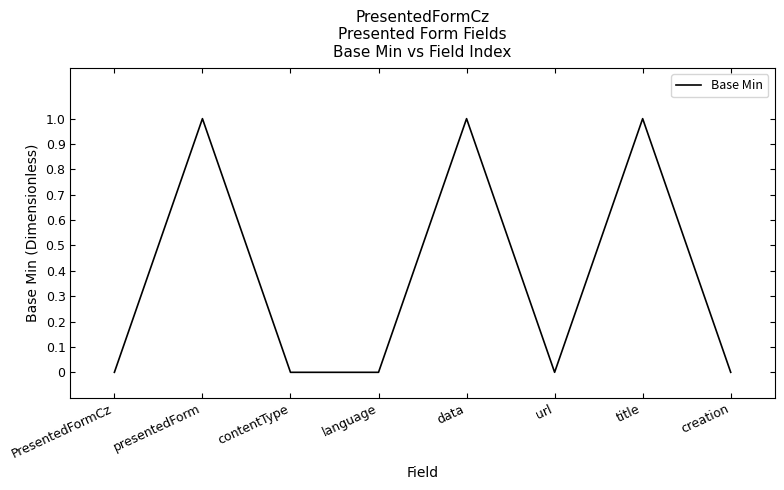

Count the number of data series in this chart.

1